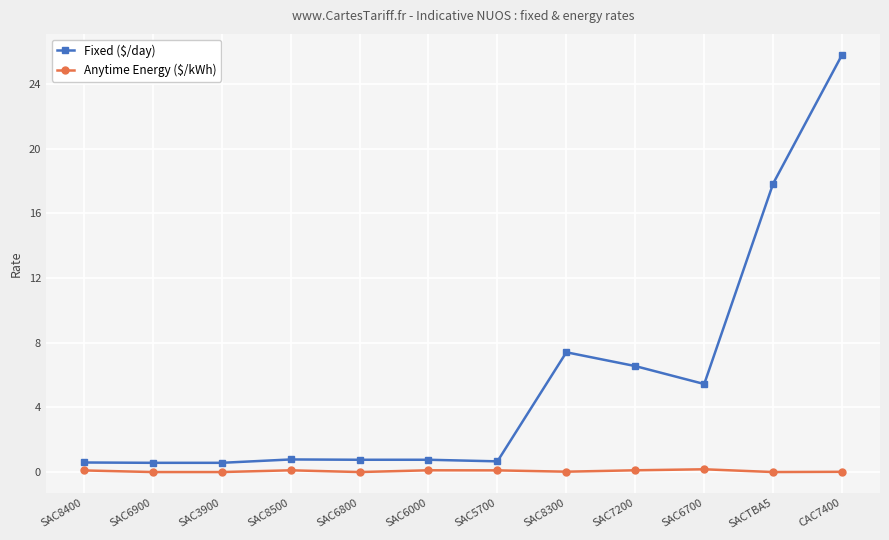

How many series are shown in this chart?

2